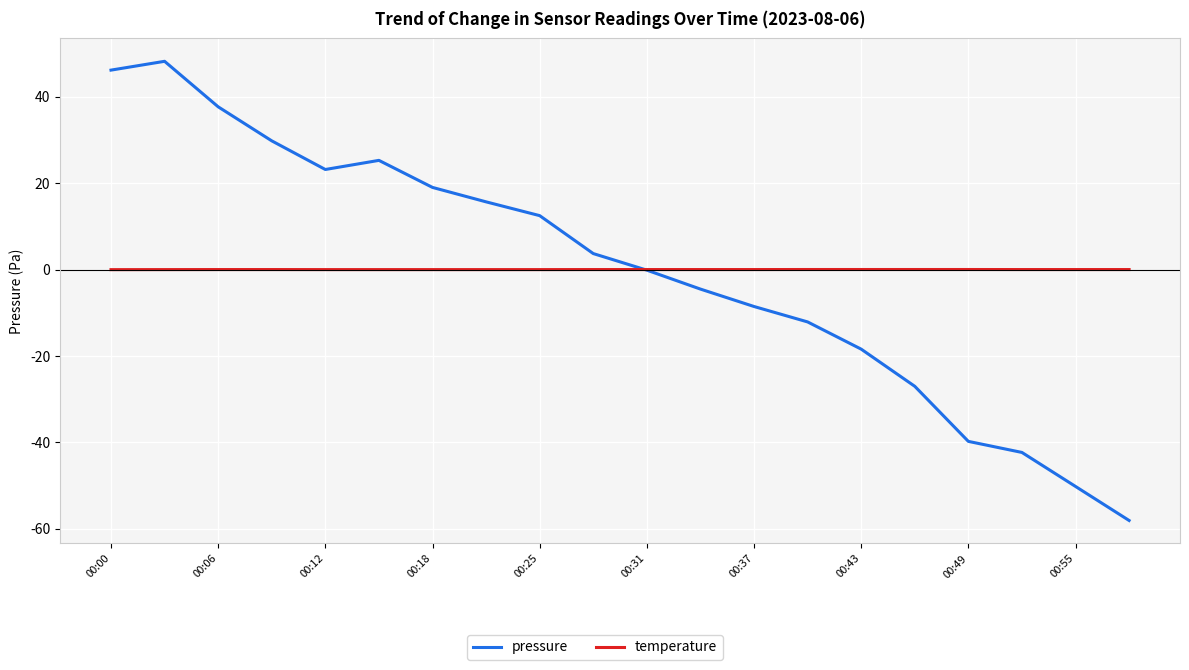

Which series has the largest range (max minus min)?

pressure